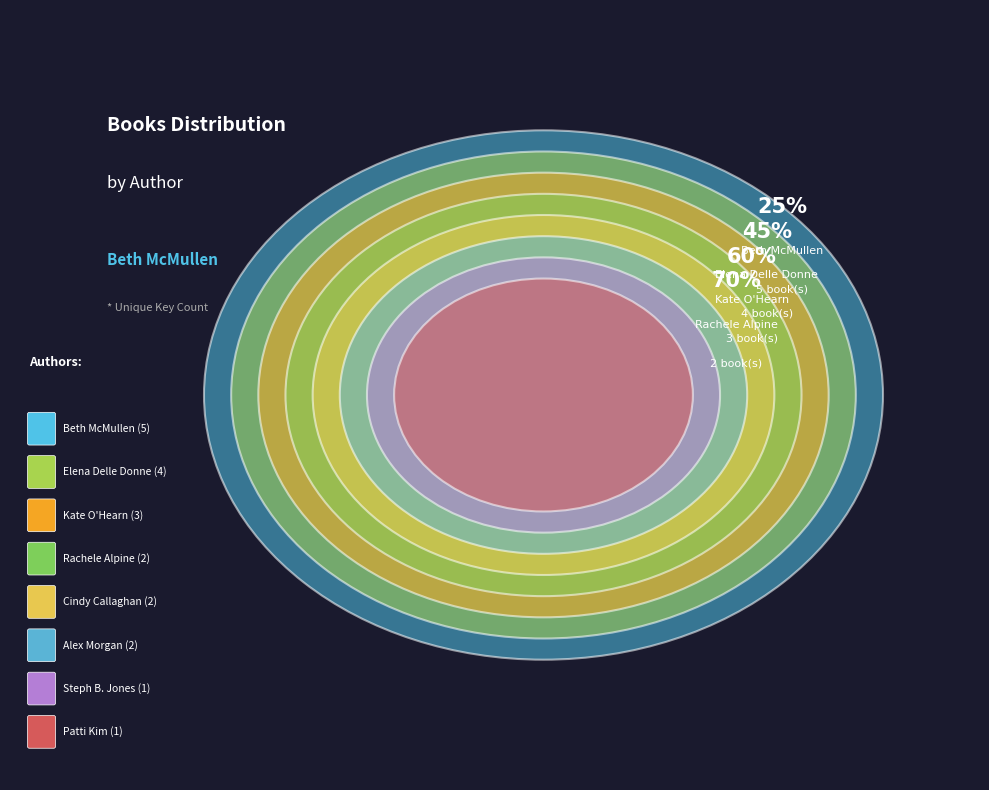

Which category has the biggest portion of the pie?

Beth McMullen